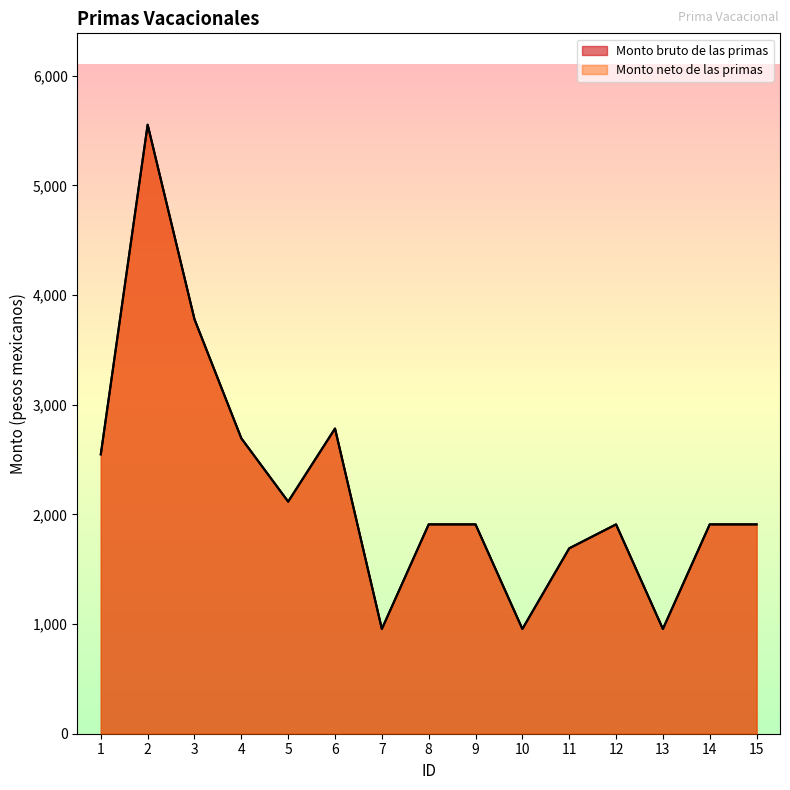

Which series has the largest range (max minus min)?

Monto bruto de las primas